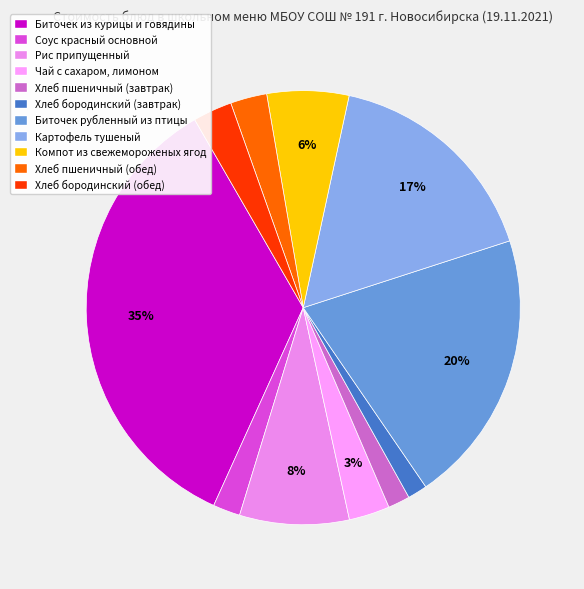

What is the largest slice in the pie chart?

Биточек из курицы и говядины